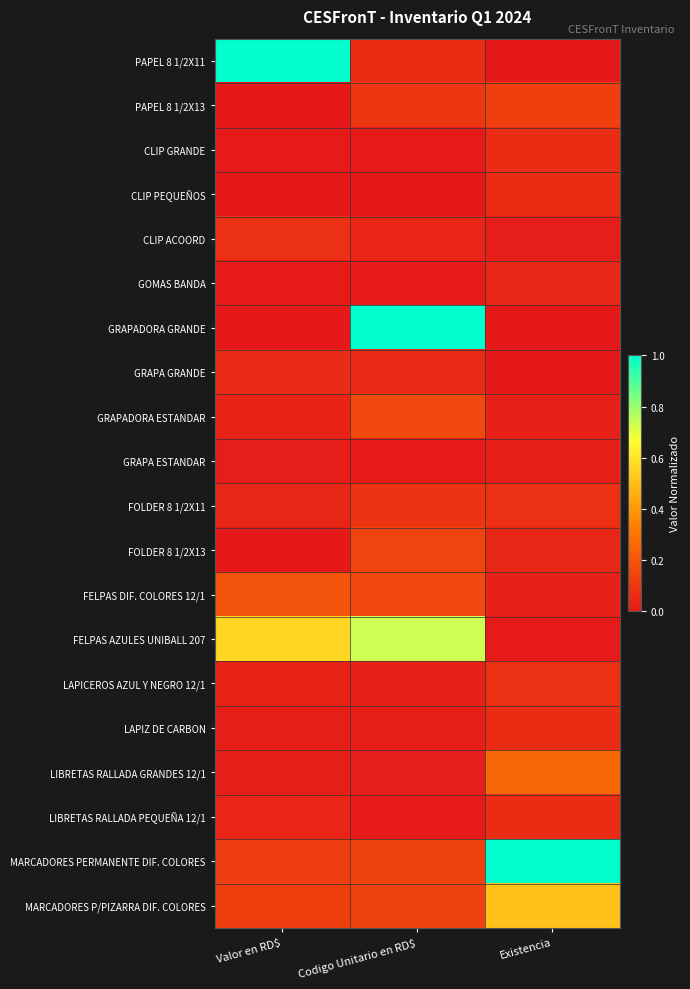

How many data points does each series have?

3